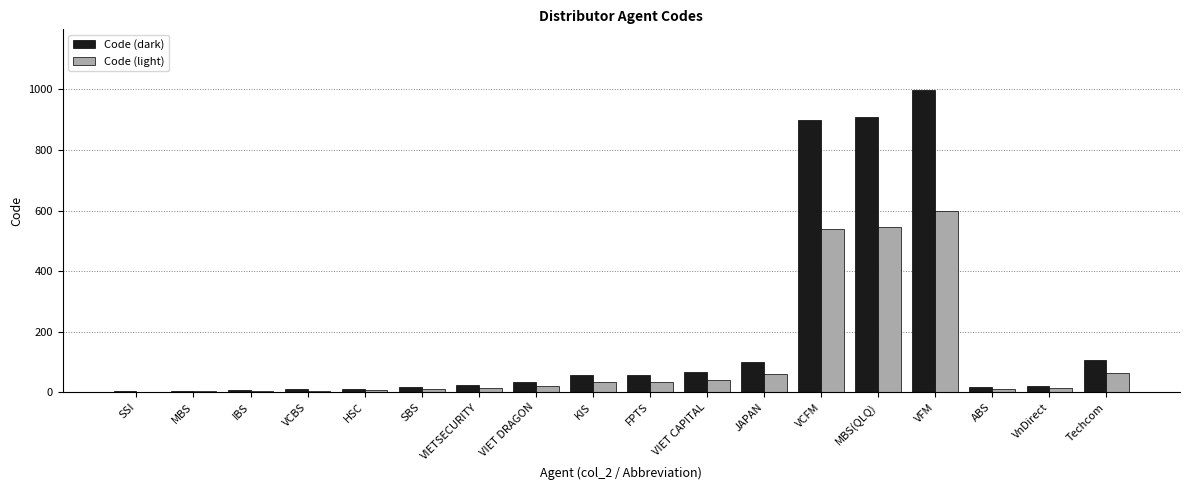

Where does the Code (light) series first go above 19?

VIET DRAGON